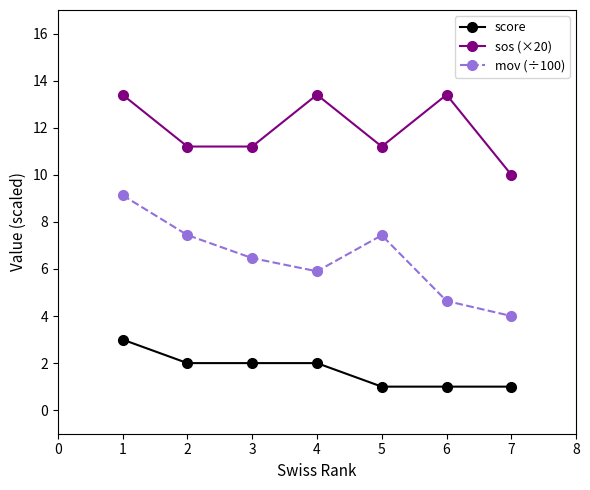

What is the spread (max minus min) of values at 4?

11.4